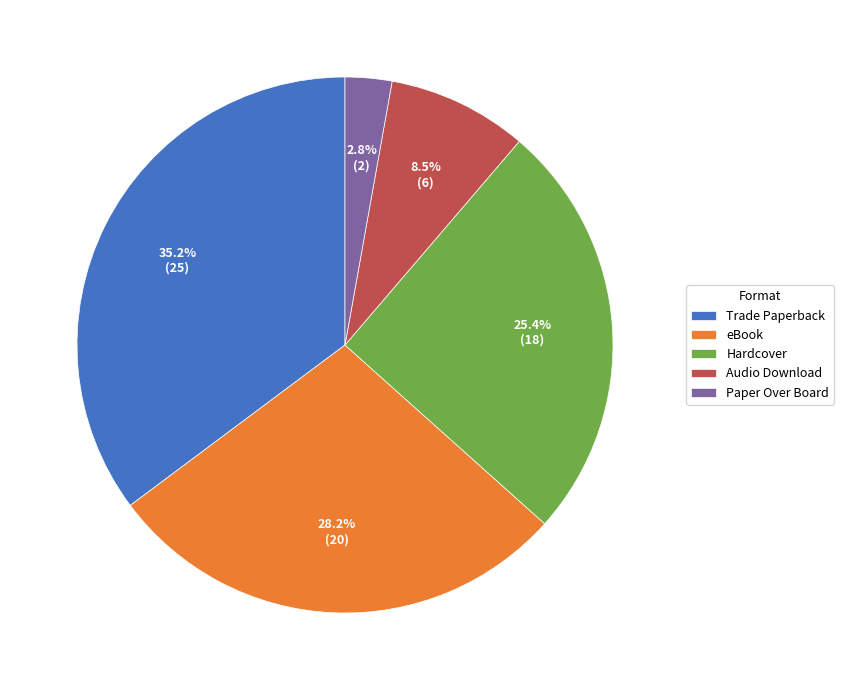

To the nearest percent, what is the difference between the eBook and Audio Download slice percentages?

20%